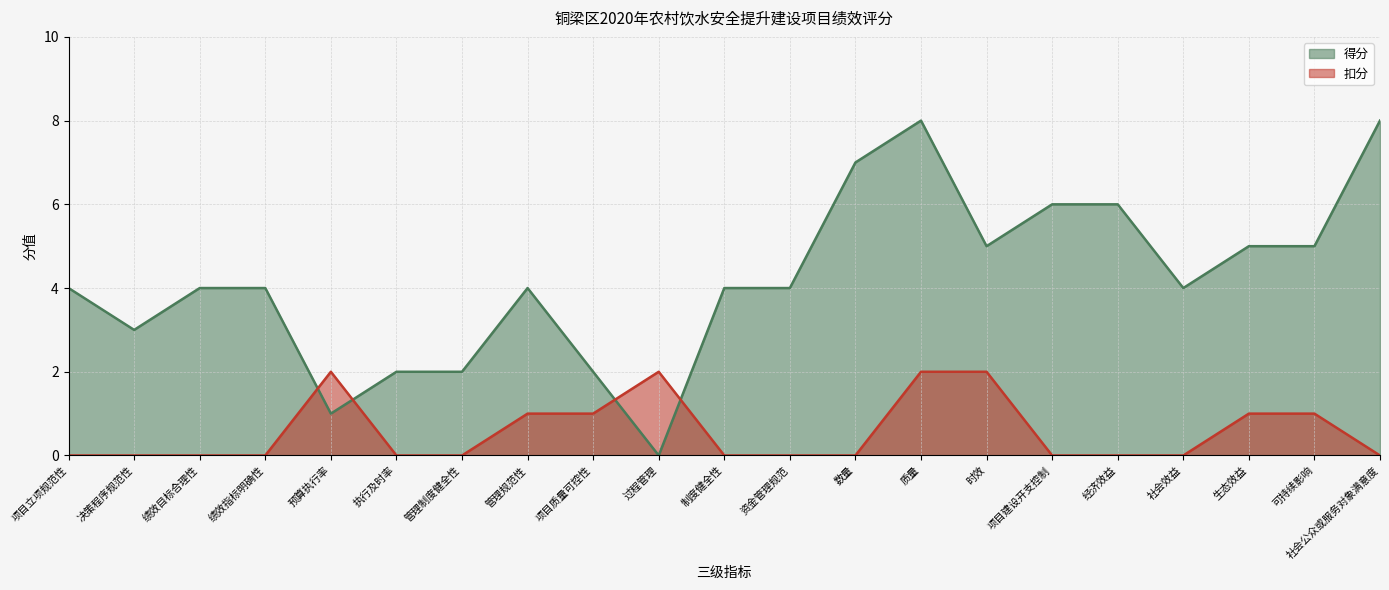

What is the average value of the 扣分 series?

1